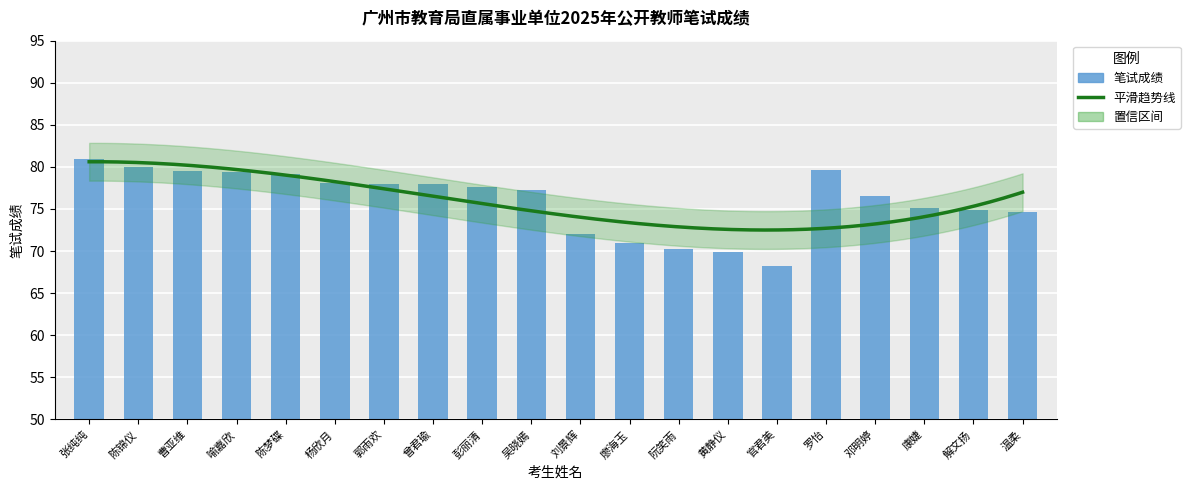

Does the chart contain stacked bars?

No